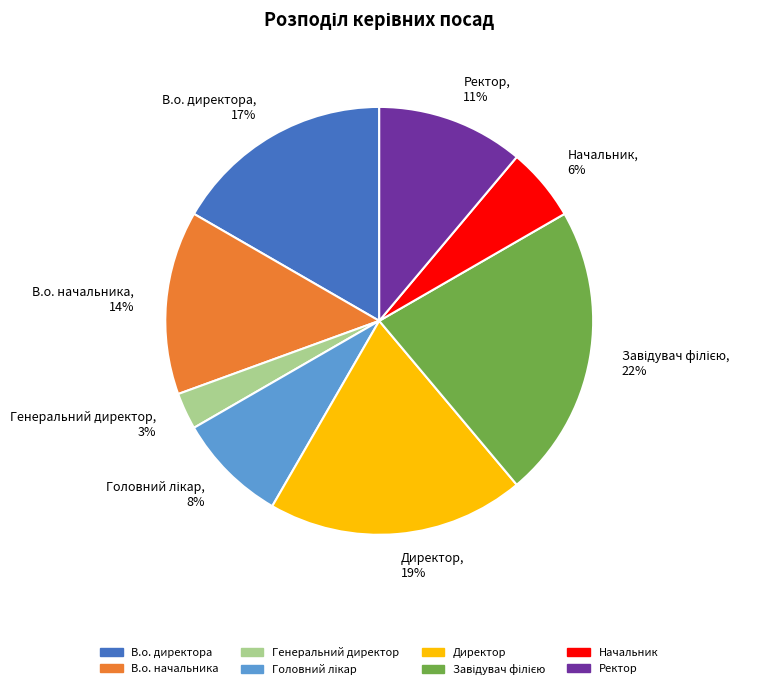

What is the smallest slice in the pie chart?

Генеральний директор